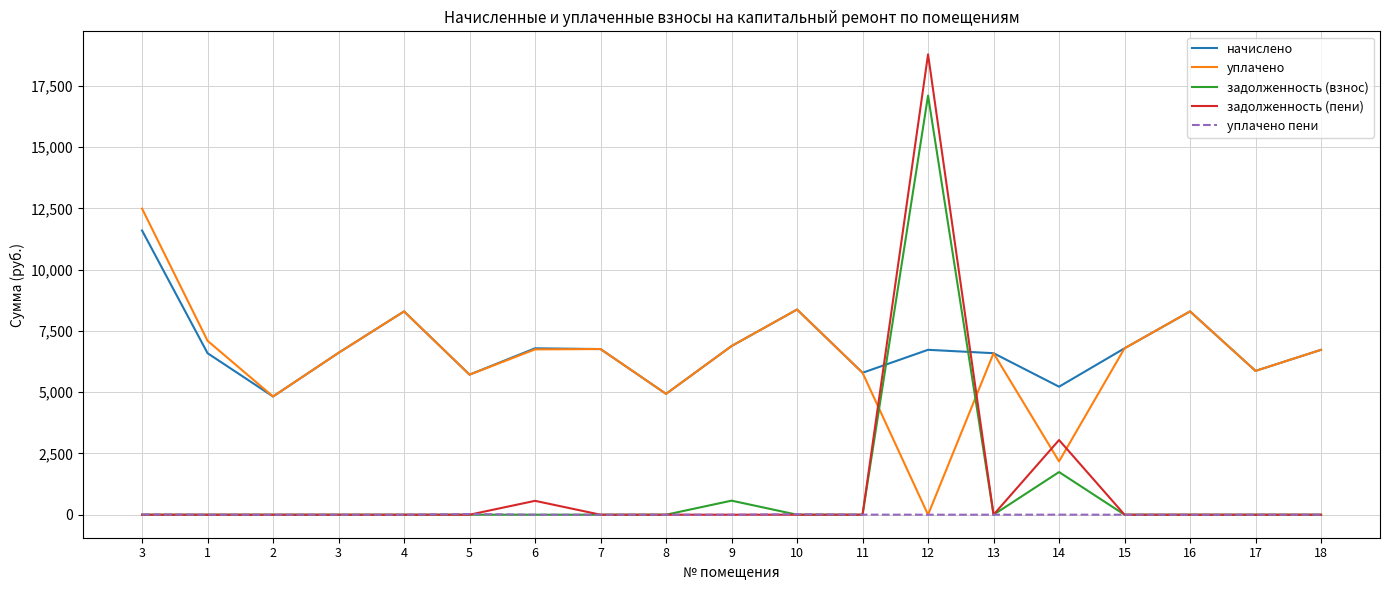

Which series has the largest total across all categories?

начислено